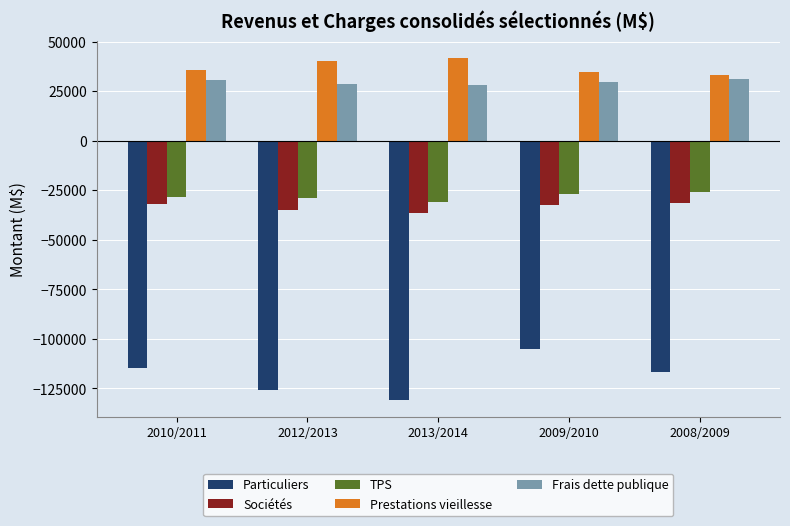

What is the maximum value for Particuliers?

-105040